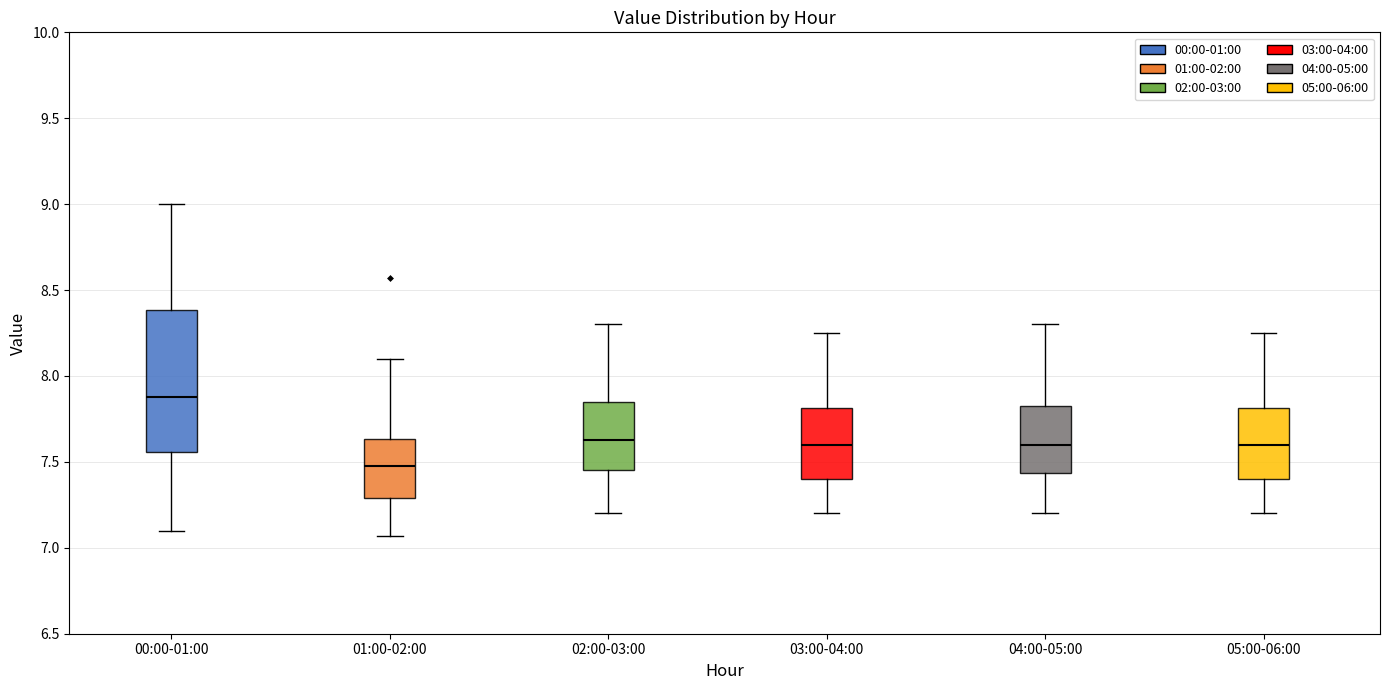

Which box's median line is the lowest?

01:00-02:00